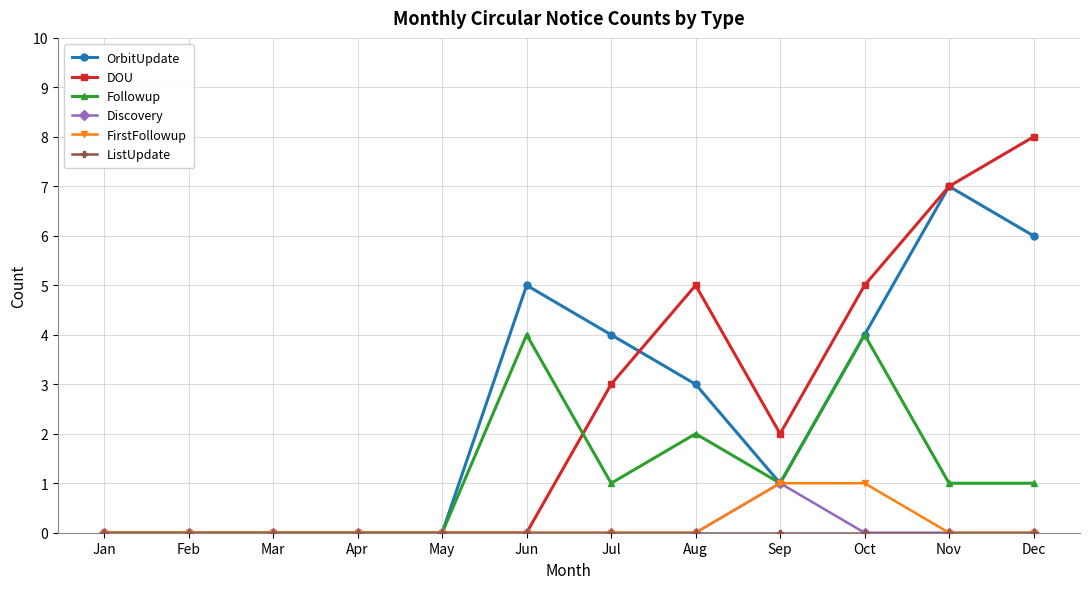

True or false: Followup has more than 2 points higher than both neighbors.

True